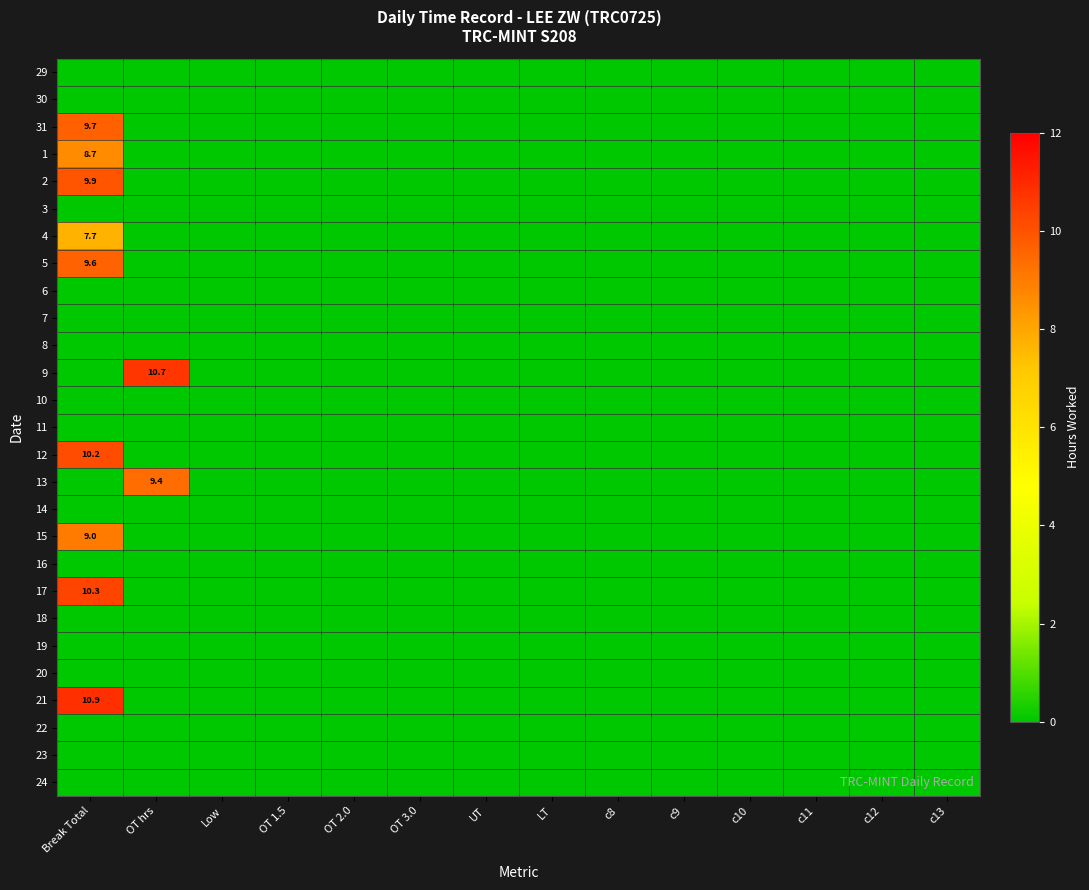

What is the sum of all 13 values?

9.4